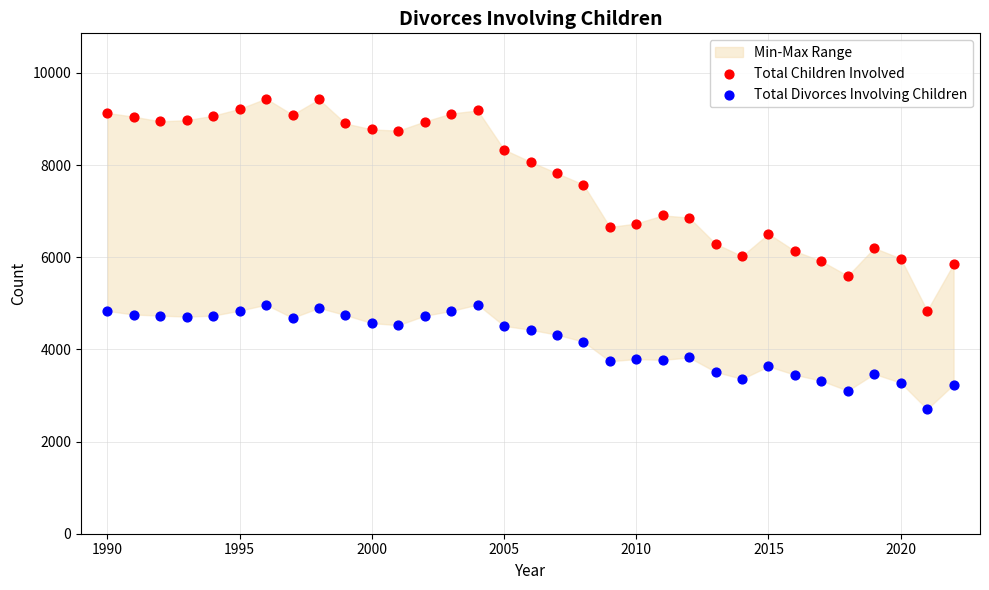

Across all data points, what is the range of Y values (max minus min)?

6741